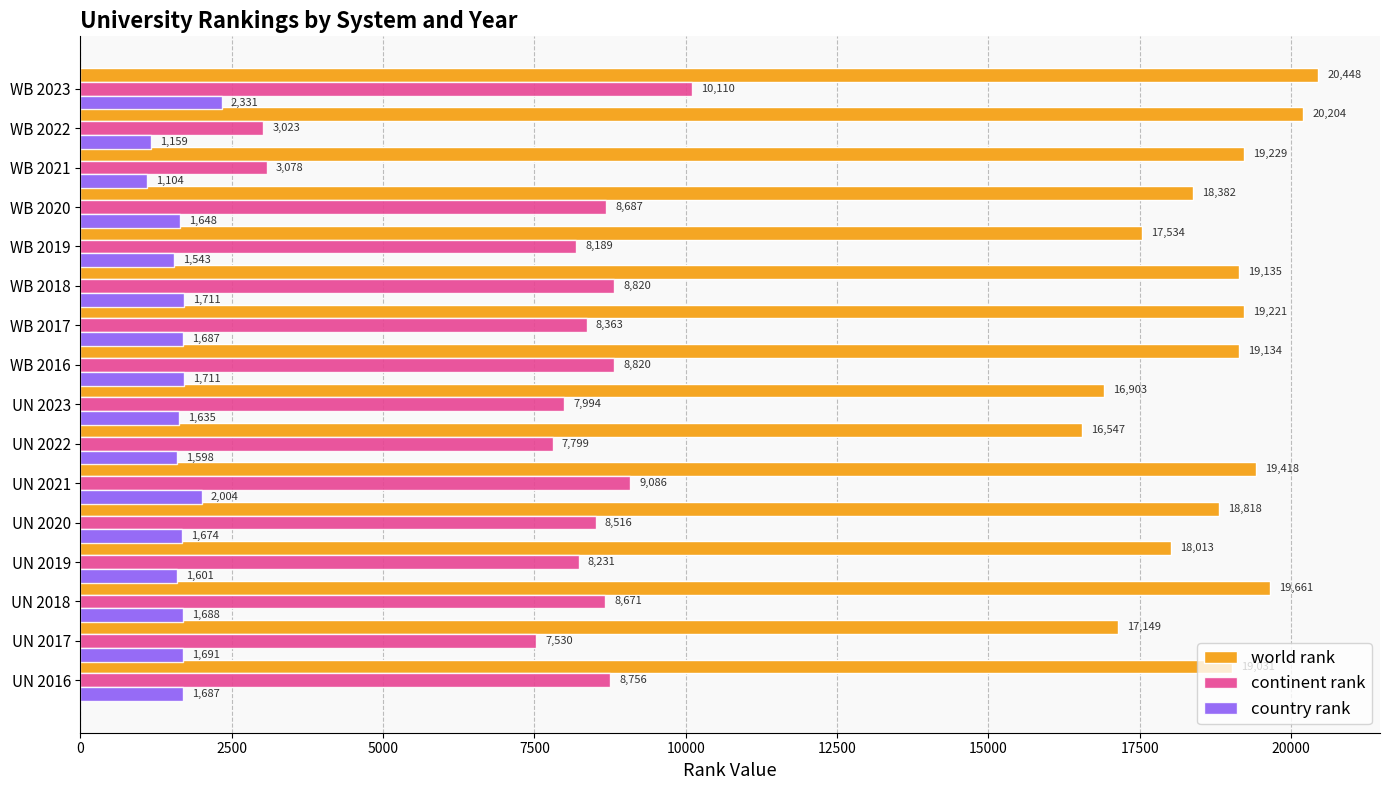

What is the lowest value of the continent rank series?

3023